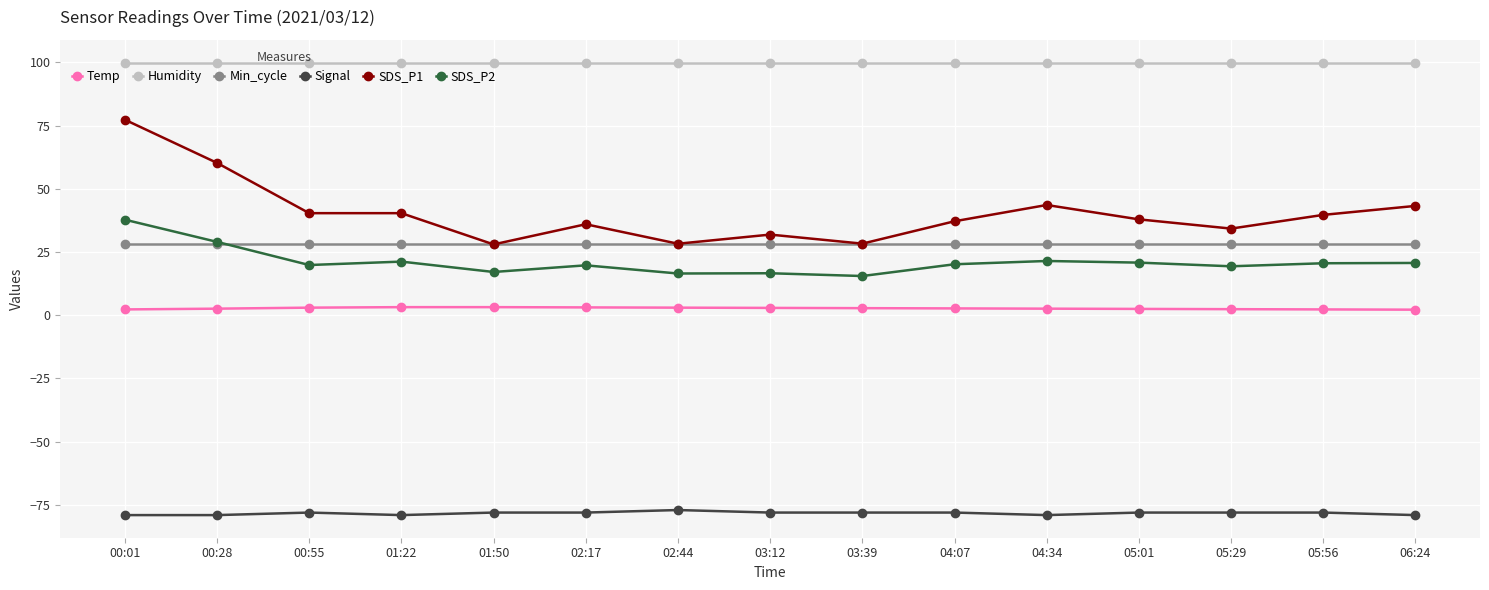

At which category is the sum across all series the highest?

00:01